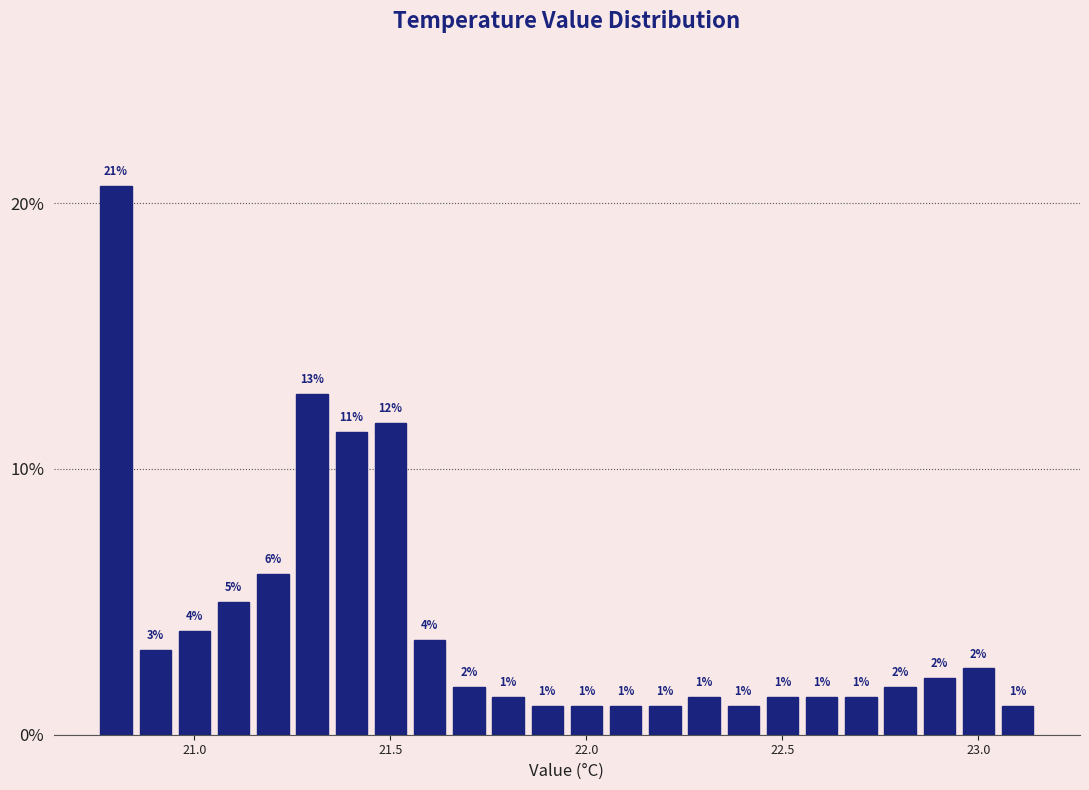

Around what value on the x-axis is the tallest bar? Give the approximate position of its centre, as read against the axis.

20.80